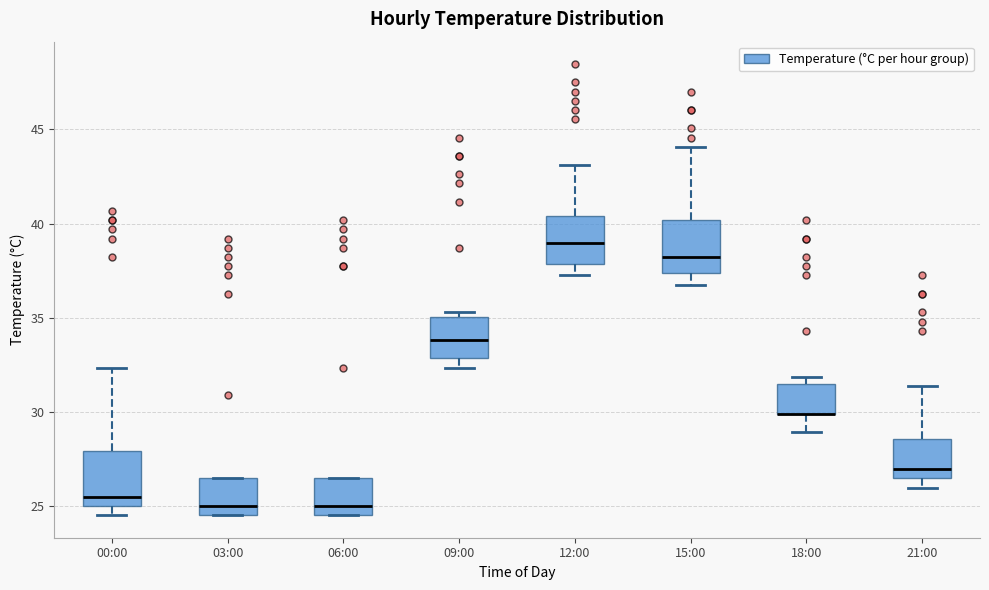

Reading left to right, transcribe this box plot: for each box, give where its median line is, the range the box spans, and where its two whiskers end, as read against the y-axis. The values are not printed on the chart, so give them approximately, as read against the axis.

00:00: median 25.5, box 25.0 to 28.0, whiskers 24.5 to 32.5
03:00: median 25.0, box 24.5 to 26.5, whiskers 24.5 to 26.5
06:00: median 25.0, box 24.5 to 26.5, whiskers 24.5 to 26.5
09:00: median 34.0, box 33.0 to 35.0, whiskers 32.5 to 35.5
12:00: median 39.0, box 38.0 to 40.5, whiskers 37.0 to 43.0
15:00: median 38.0, box 37.5 to 40.0, whiskers 37.0 to 44.0
18:00: median 30.0 (drawn on the box's lower edge), box 30.0 to 31.5, whiskers 29.0 to 32.0
21:00: median 27.0, box 26.5 to 28.5, whiskers 26.0 to 31.5